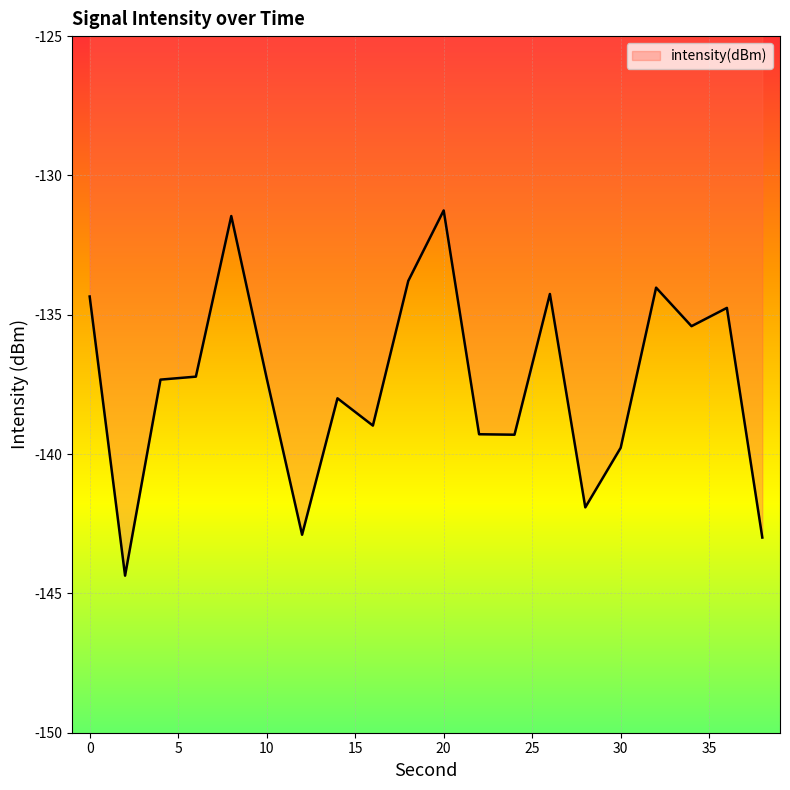

What is the smallest value displayed?

-144.4